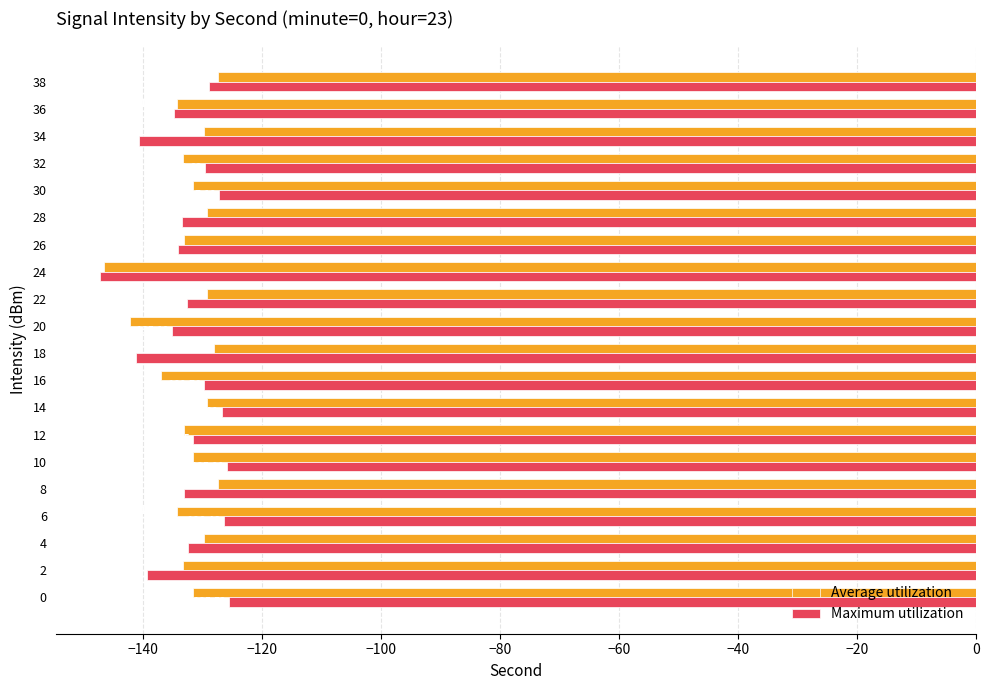

What are all the series names shown in the legend?

Average utilization, Maximum utilization